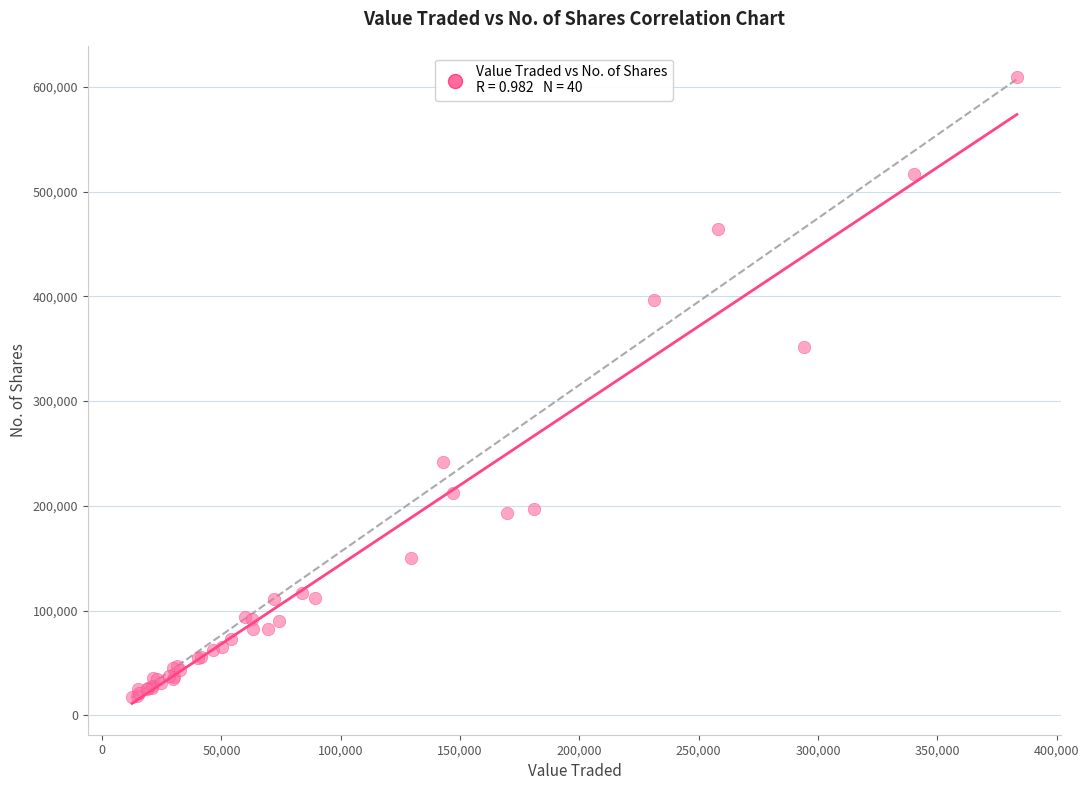

What Y value in the scatter plot is closest to 313625?

351758